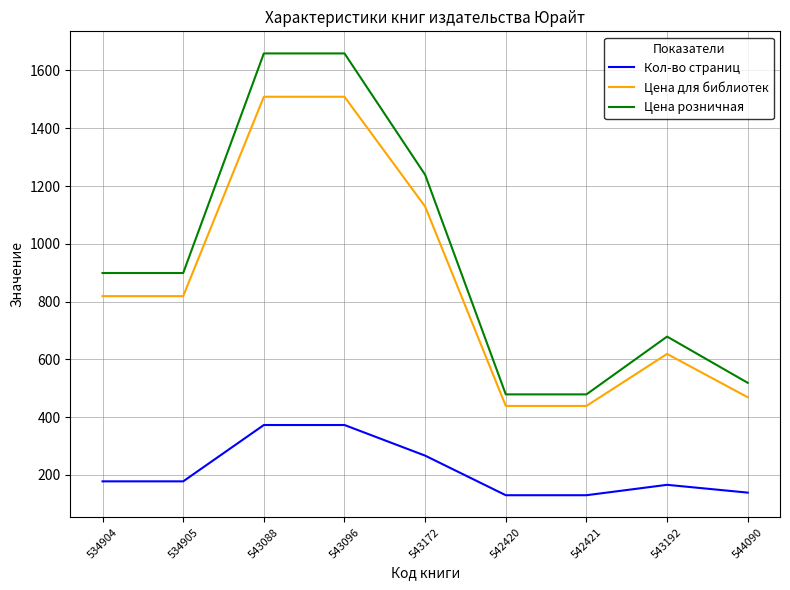

True or false: Цена для библиотек and Кол-во страниц cross at least once.

False